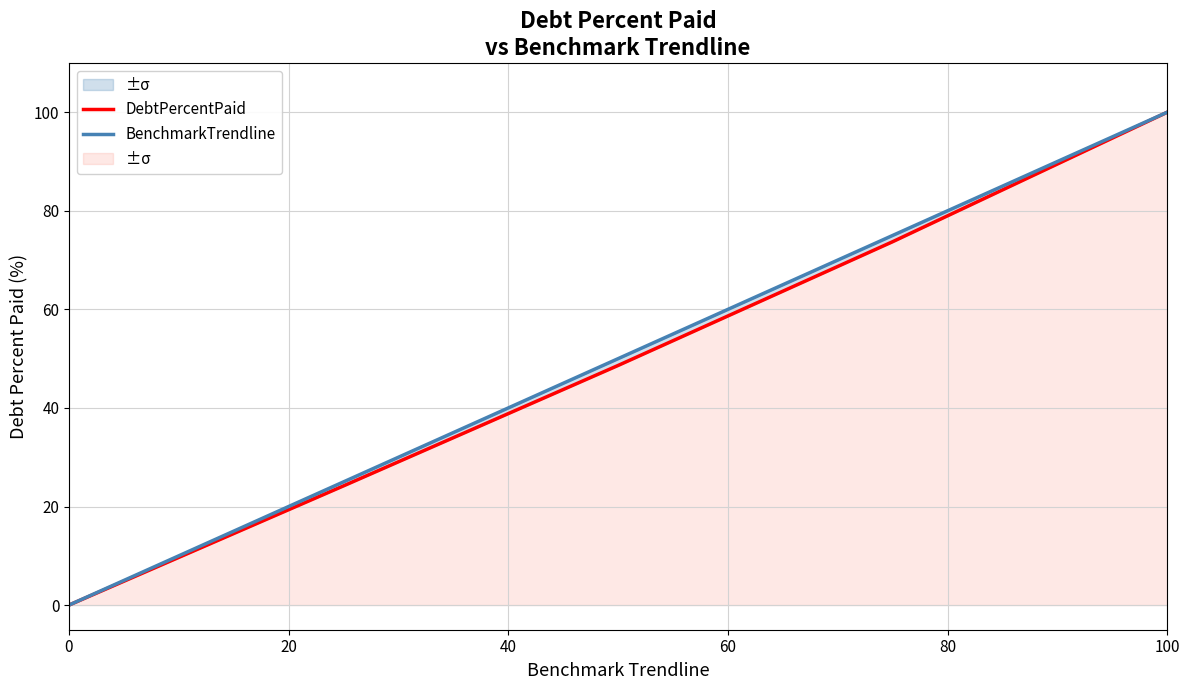

True or false: BenchmarkTrendline and DebtPercentPaid cross at least once.

False